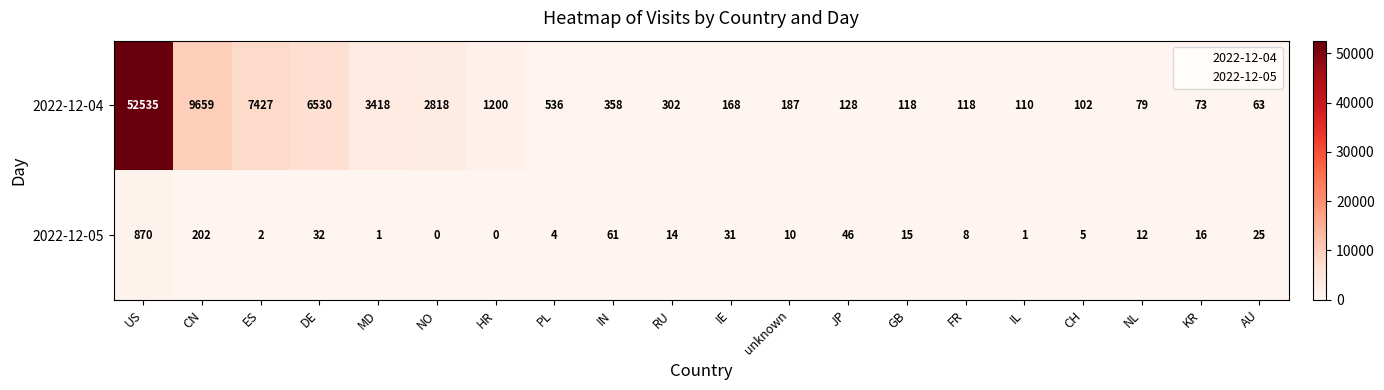

What is the sum of all 2022-12-04 values?

85929